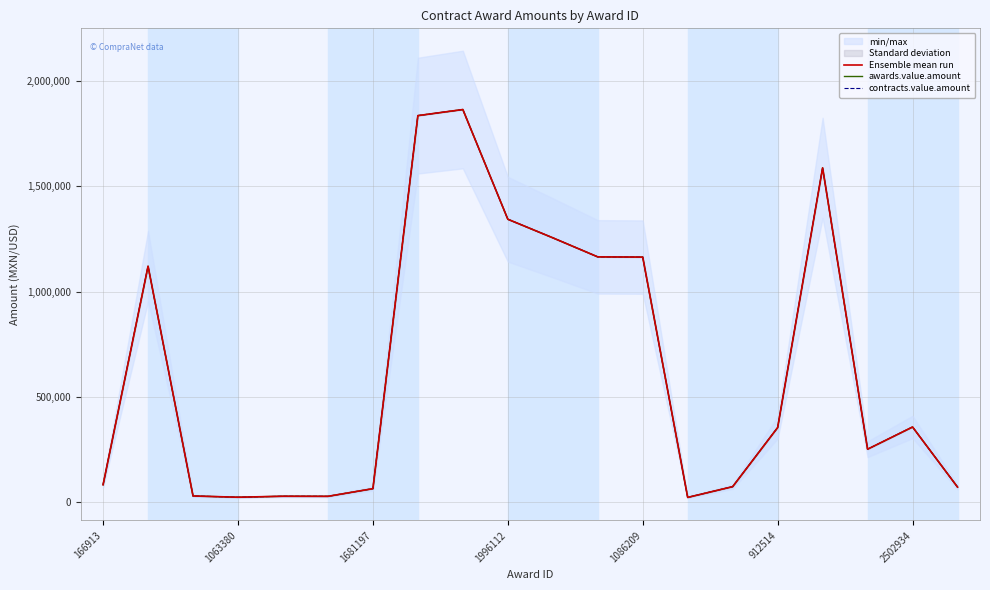

What is the total value across all series at 10?

3766731.0